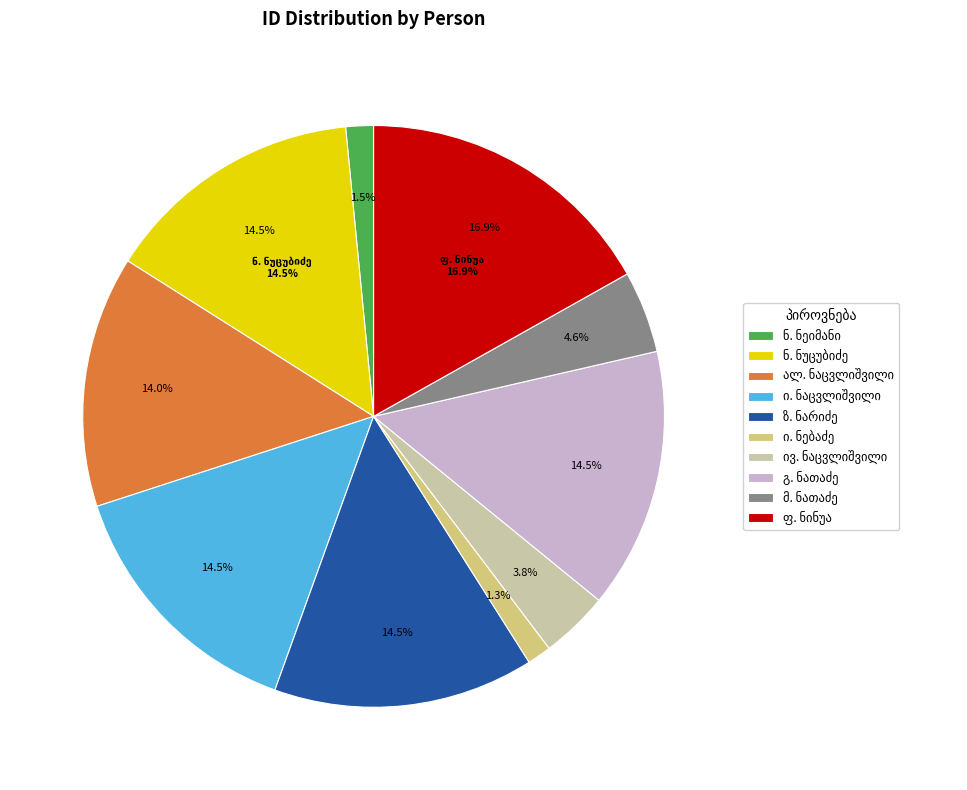

What percentage is the ფარნა ნინუა slice, to the nearest percent?

17%